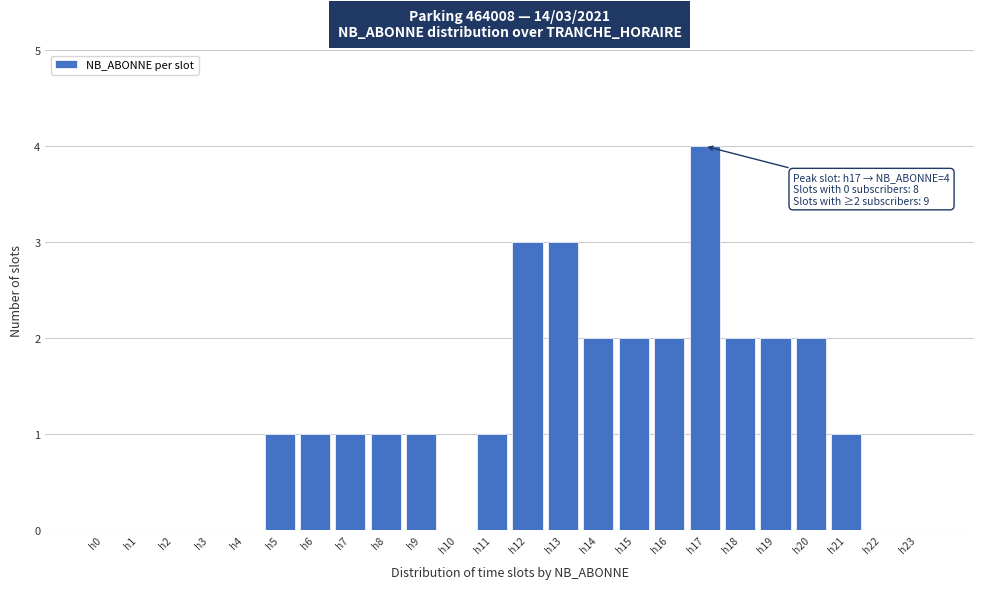

Reading right to left, extract all data points from this chart.

h23=0	h22=0	h21=1	h20=2	h19=2	h18=2	h17=4	h16=2	h15=2	h14=2	h13=3	h12=3	h11=1	h10=0	h9=1	h8=1	h7=1	h6=1	h5=1	h4=0	h3=0	h2=0	h1=0	h0=0